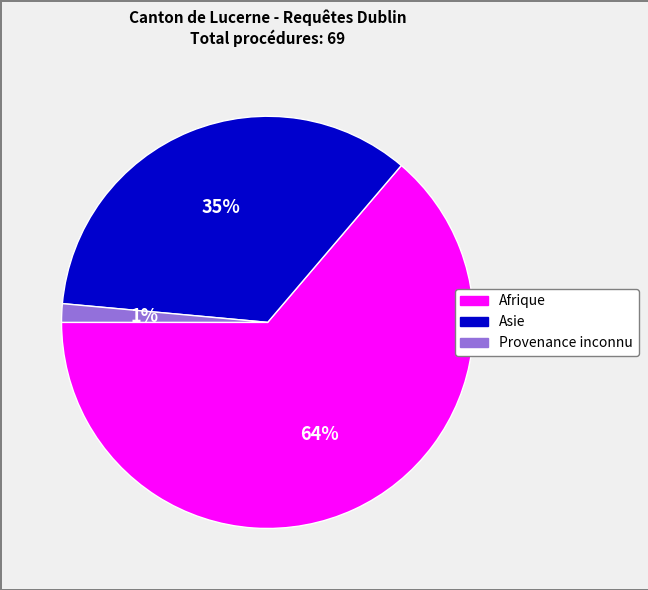

Which has a higher value, Asie or Provenance inconnu?

Asie